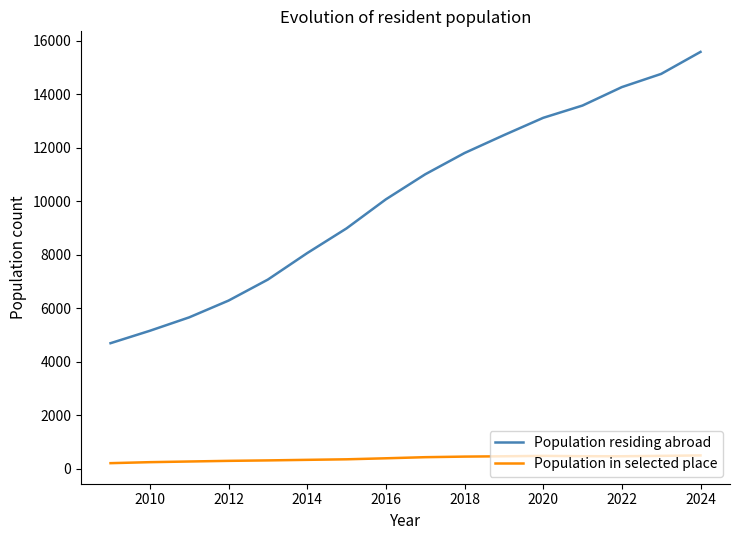

True or false: Population in selected place and Population residing abroad cross at least once.

False